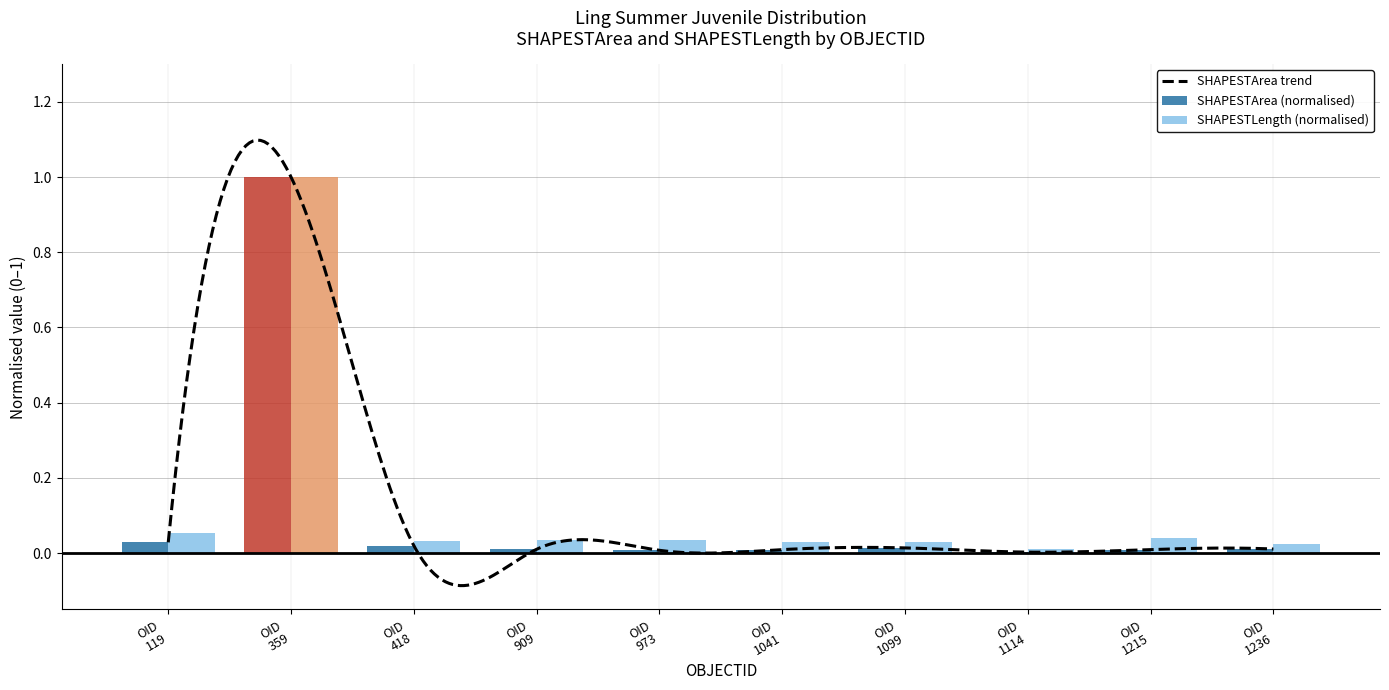

What is the highest value of the SHAPESTArea (normalised) series?

1.0